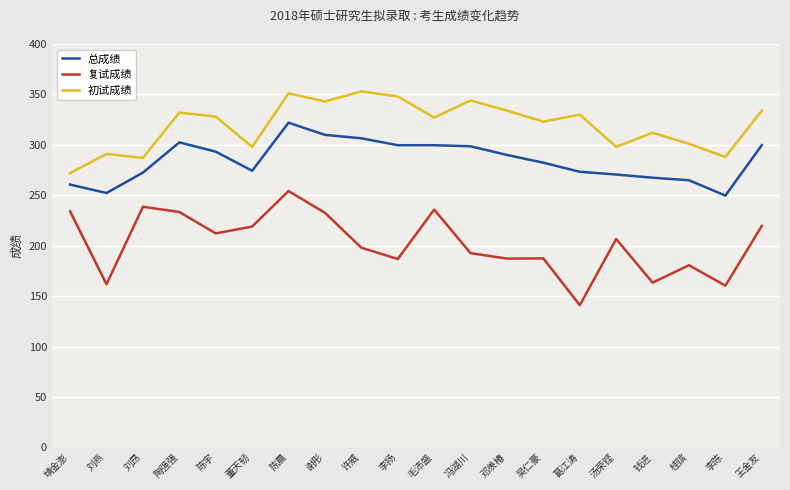

Does the chart display data point markers on the line(s)?

No